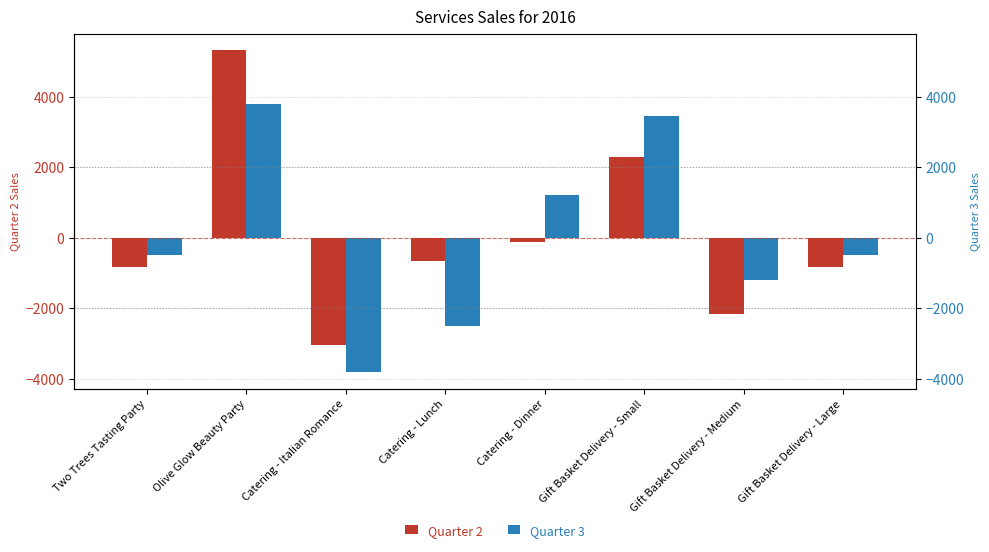

Which series has the largest total across all categories?

Quarter 2